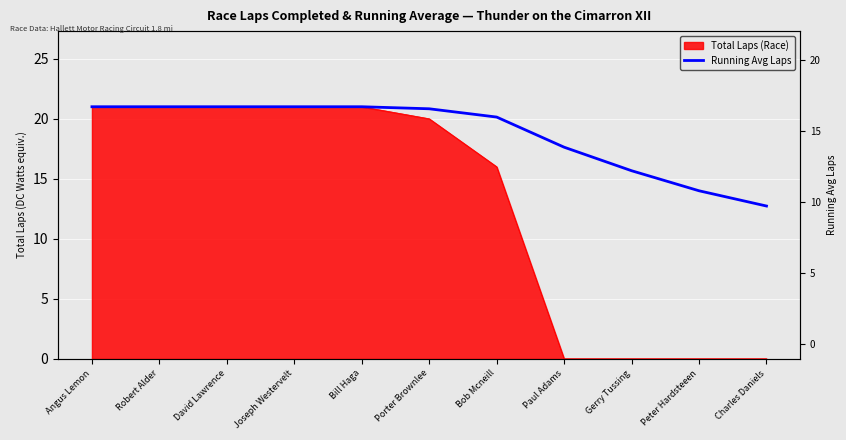

True or false: the data has more than 0 interior local peaks.

False